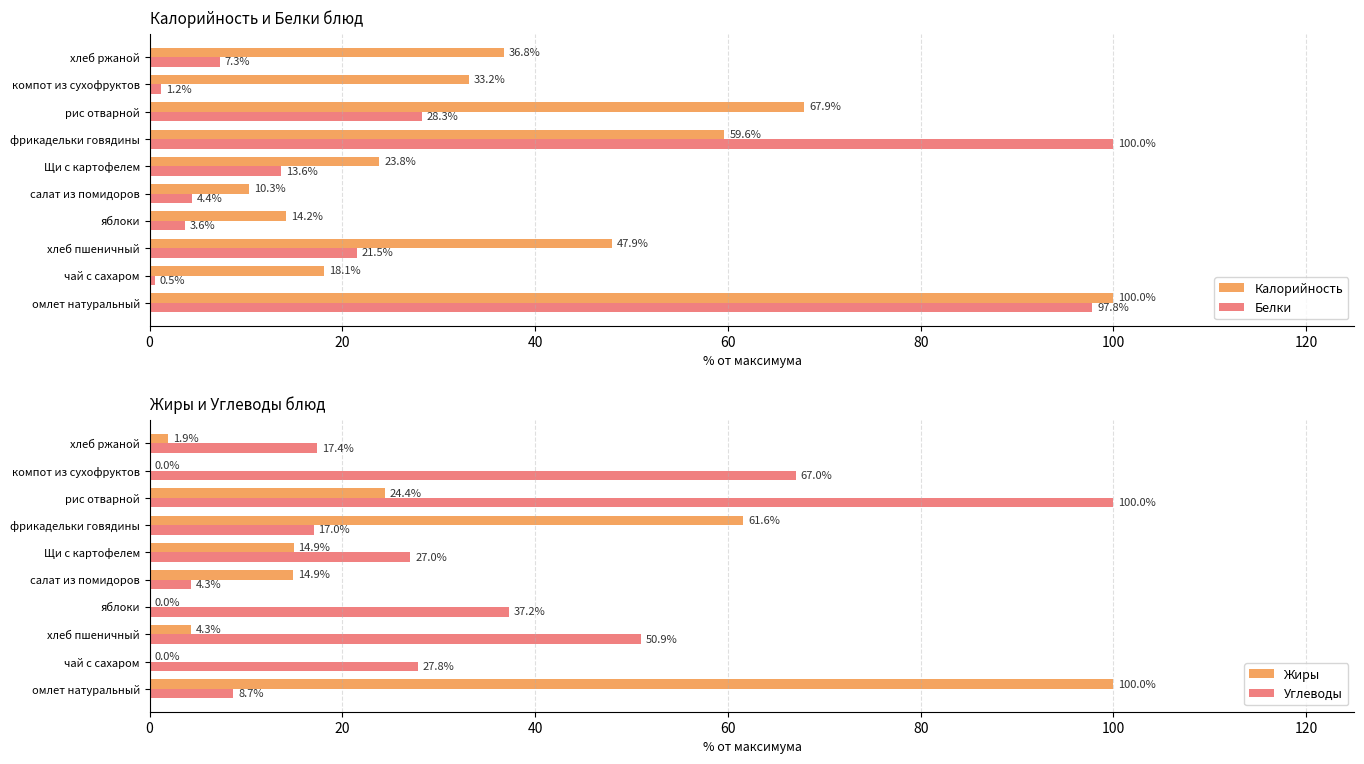

True or false: Калорийность has a value of 36.8 at хлеб ржаной.

True